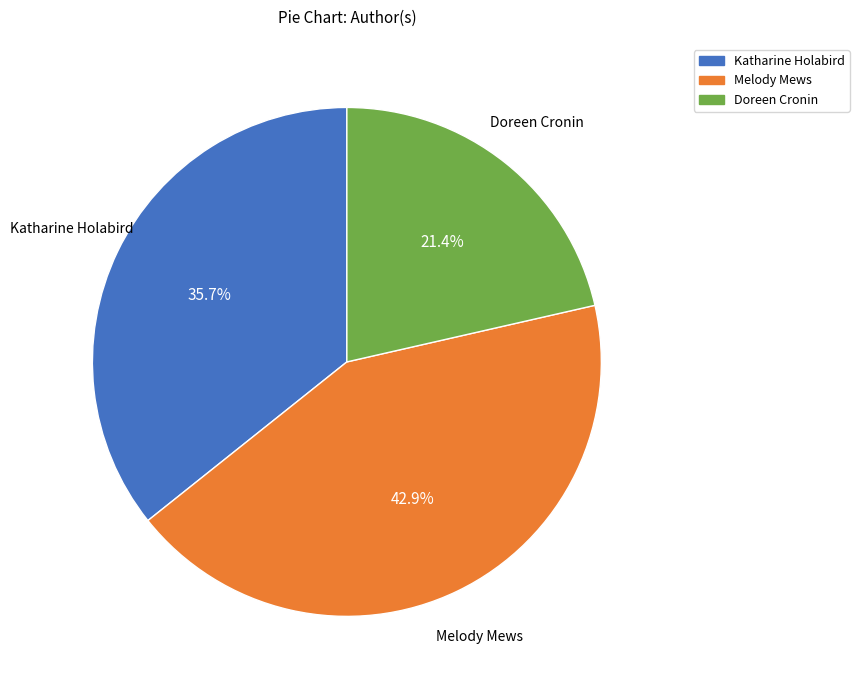

Is there a majority slice in this chart?

No